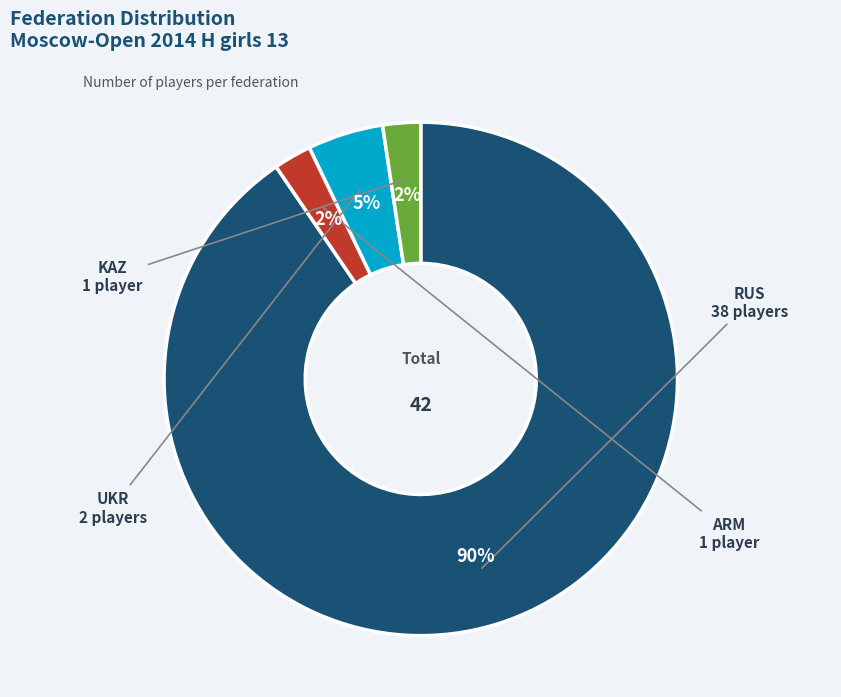

Does any single category account for the majority?

Yes